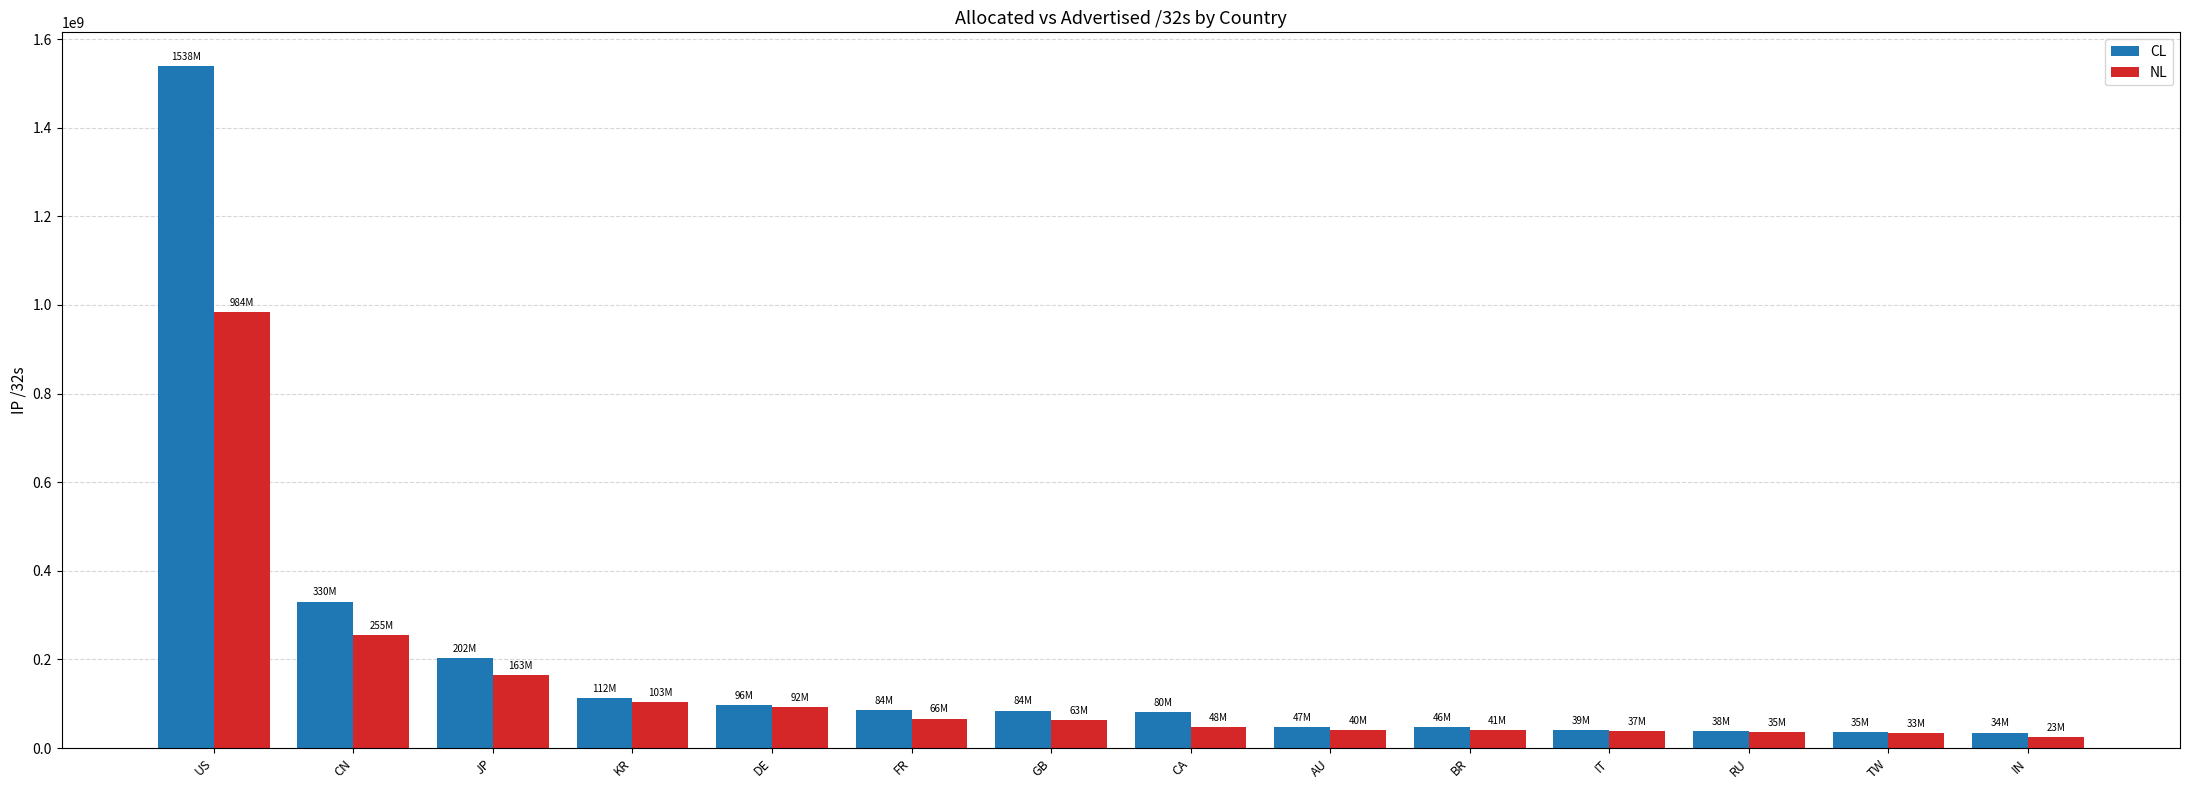

Which series has the widest spread of values?

CL